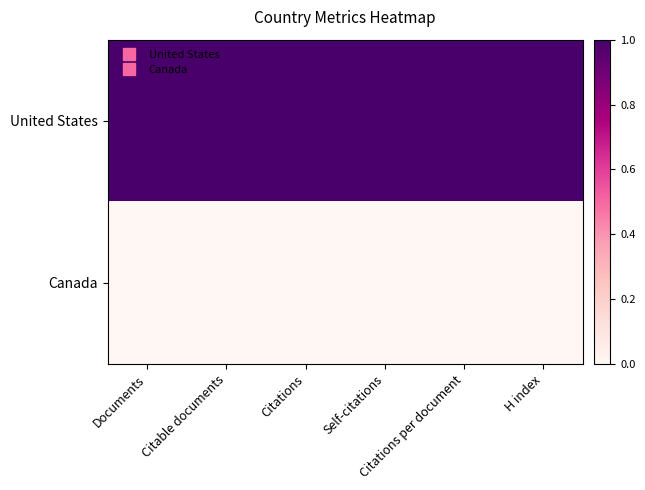

Reading left to right, list all the values displayed in this chart.

United States: Documents=1	Citable documents=1	Citations=1	Self-citations=1	Citations per document=1	H index=1
Canada: Documents=0	Citable documents=0	Citations=0	Self-citations=0	Citations per document=0	H index=0